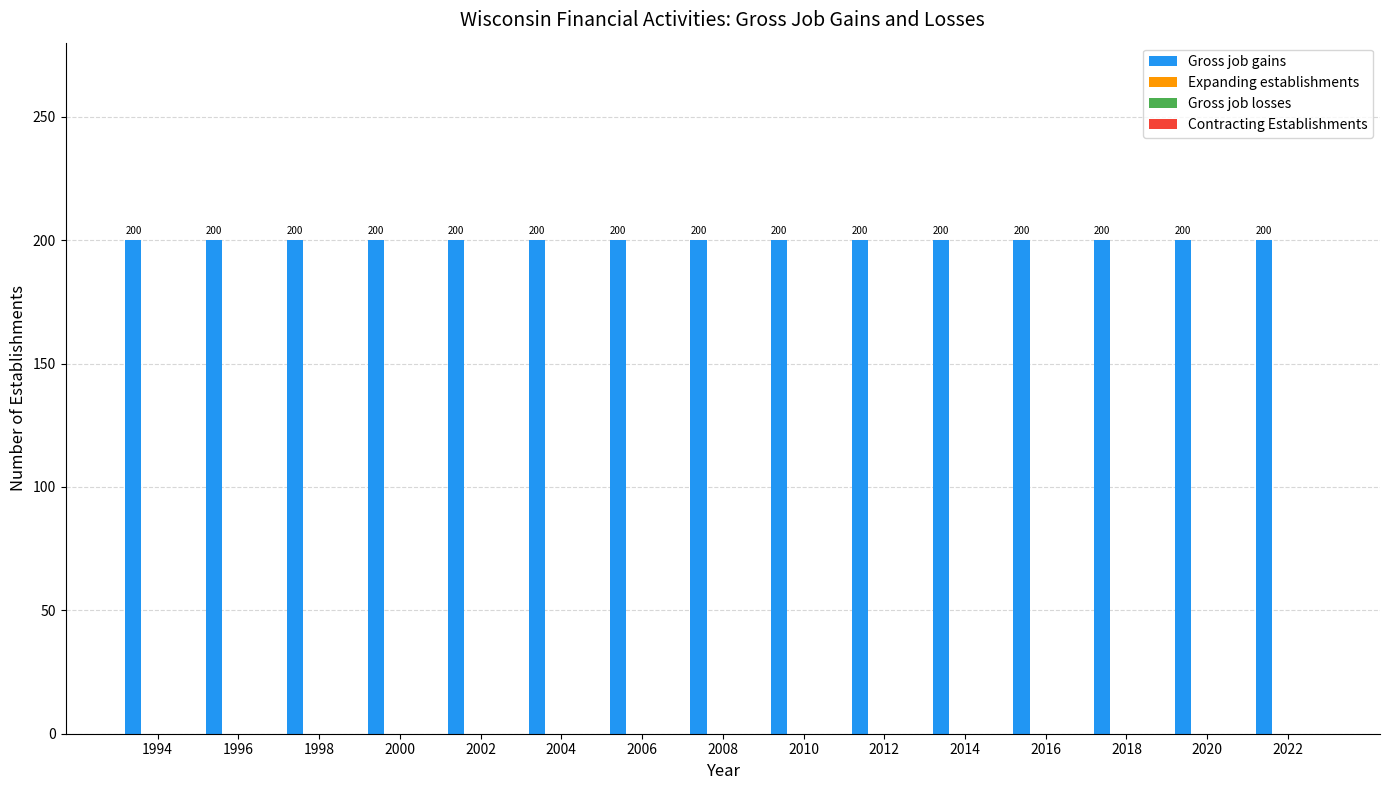

Which series has the widest spread of values?

Gross job gains